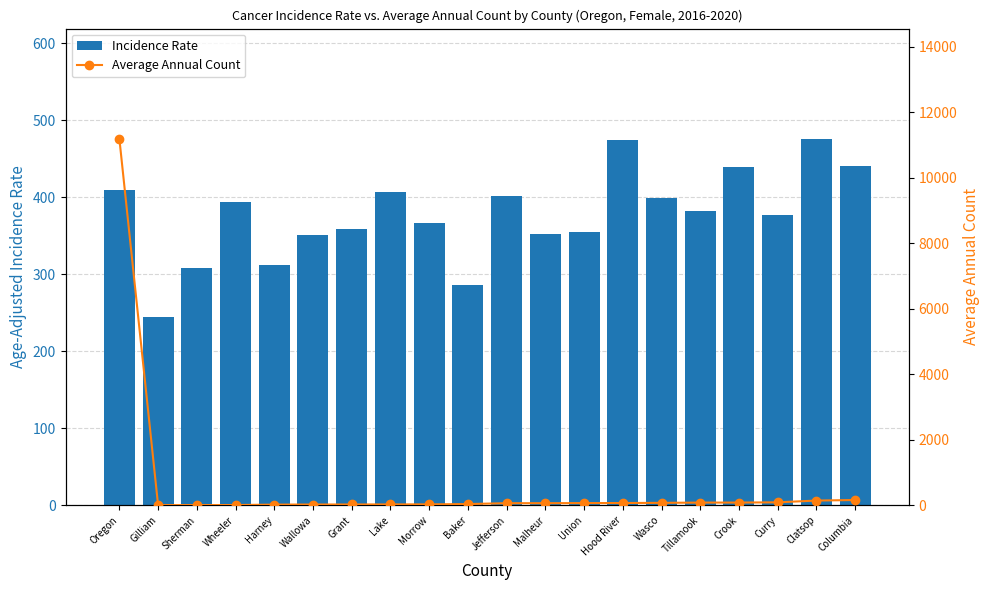

What is the label of the 12th bar from the right?

Morrow